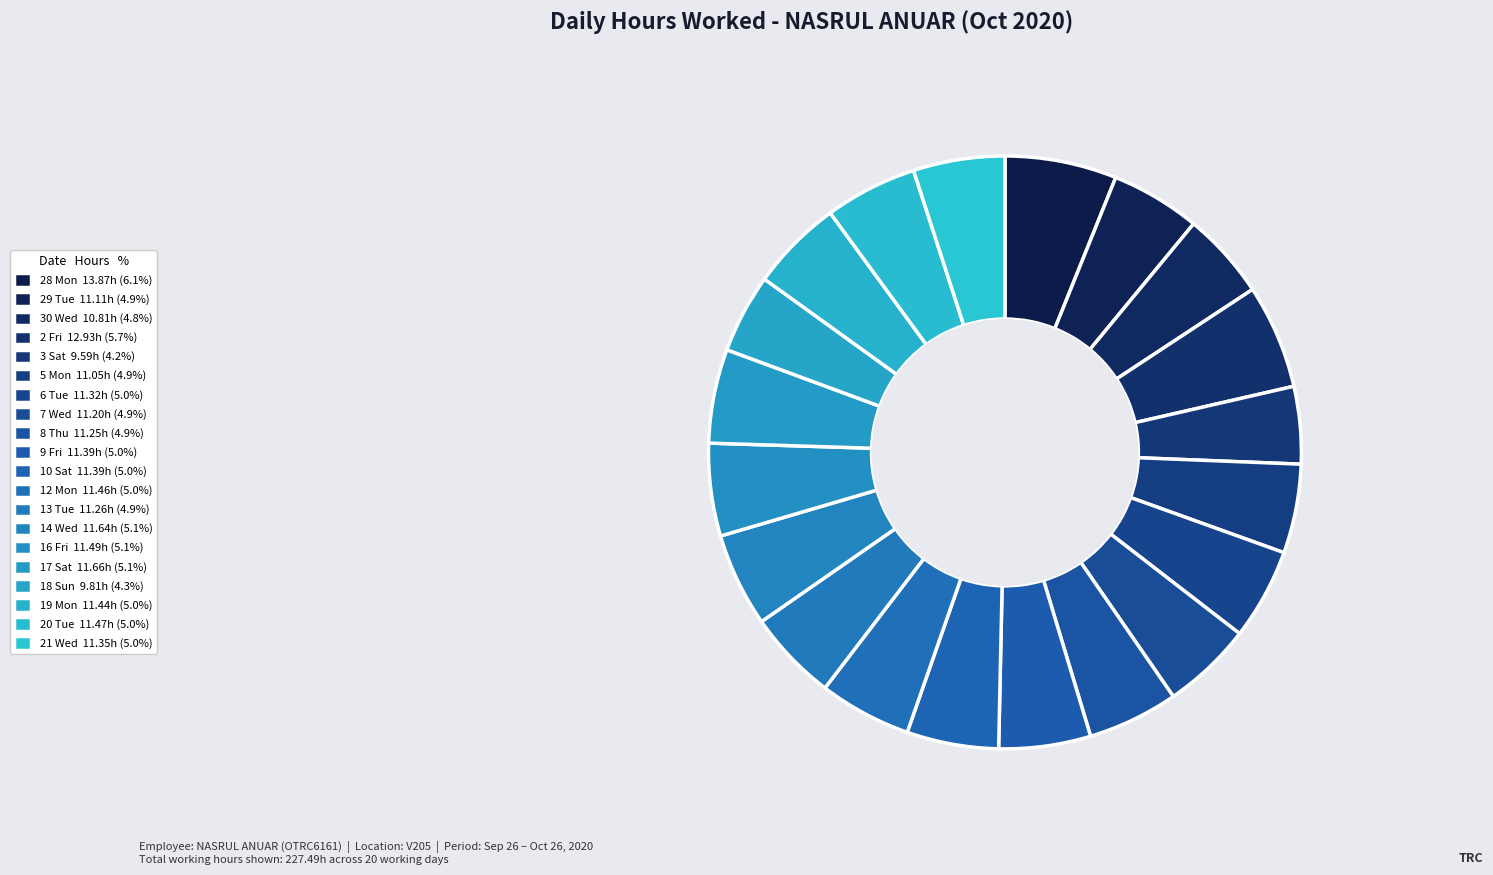

Count the number of slices in the pie.

20